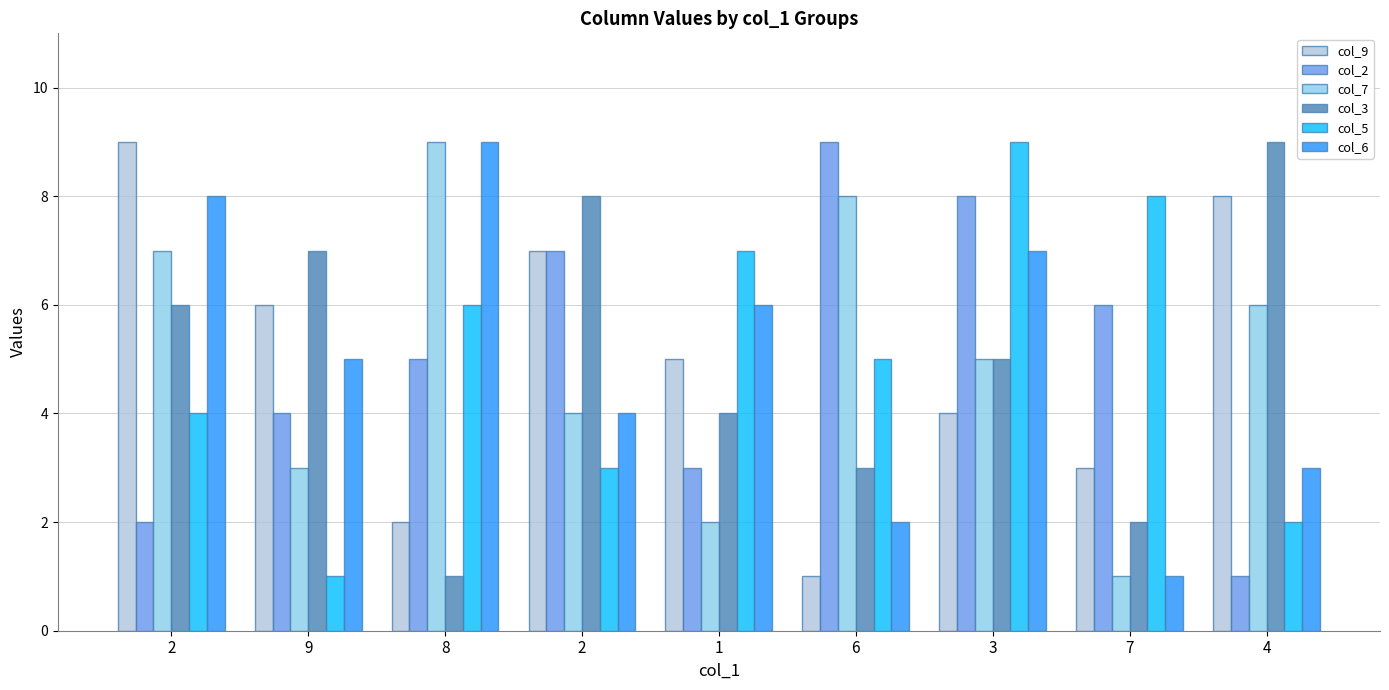

Count the number of categories in the chart.

9